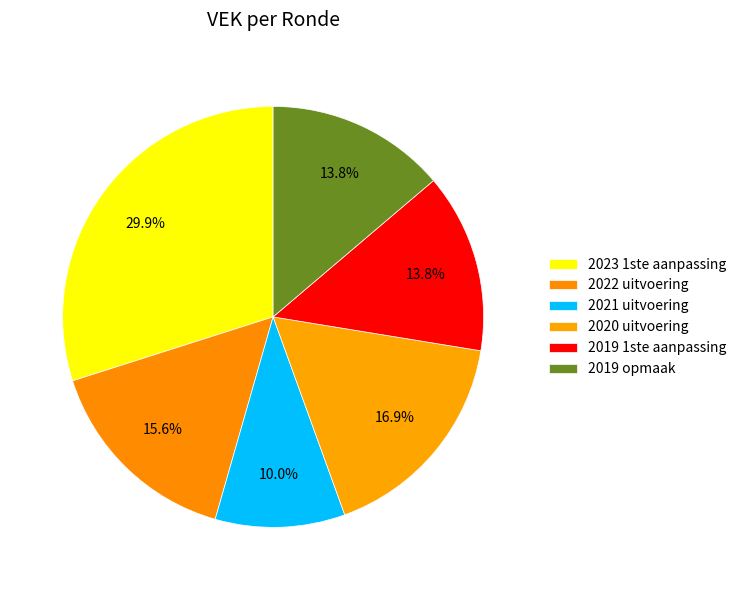

What is the ratio of the value at 2019 1ste aanpassing to the value at 2021 uitvoering?

1.4